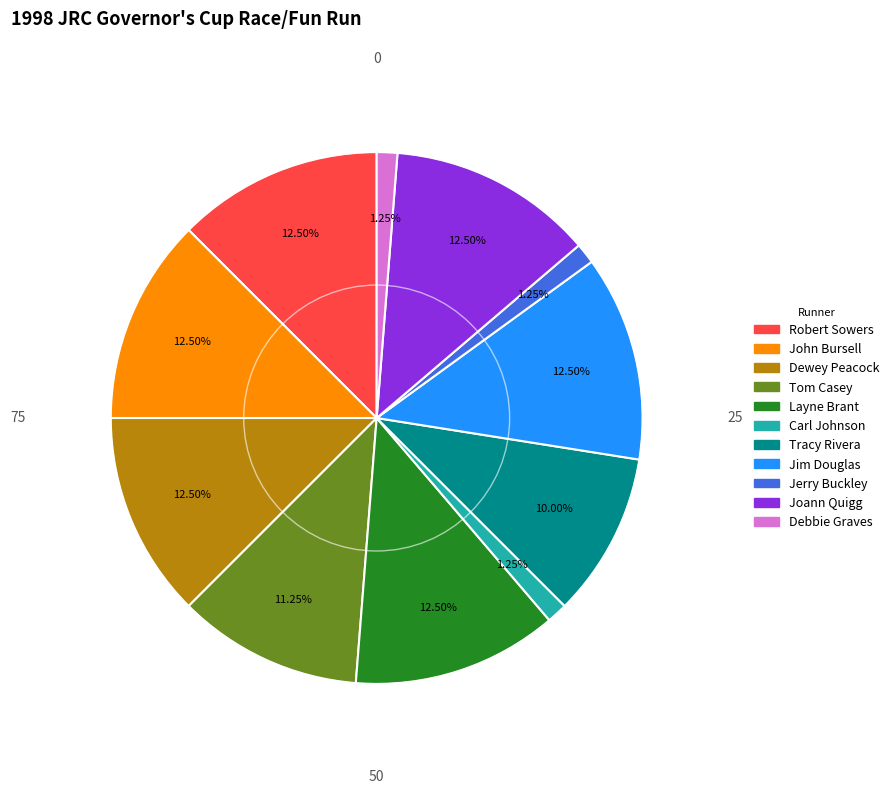

Is there any slice that represents more than half of the pie?

No